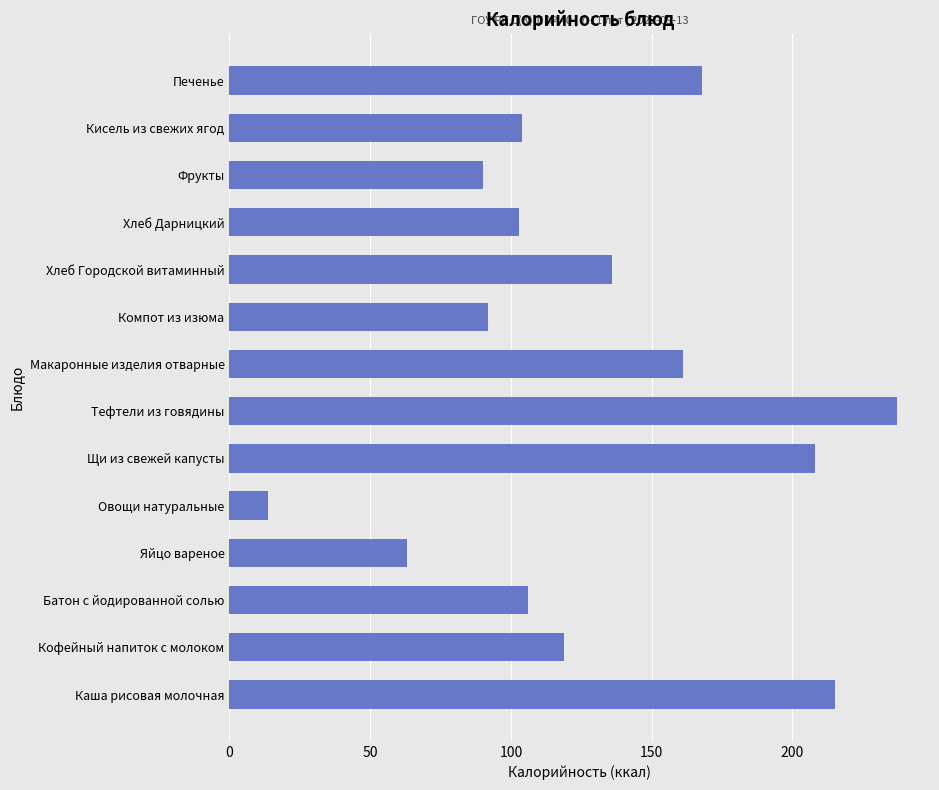

Reading top to bottom, transcribe all the data shown in this chart.

168.0	104.0	90.0	103.0	136.0	92.0	161.0	237.0	208.0	13.8	63.0	106.0	119.0	215.0